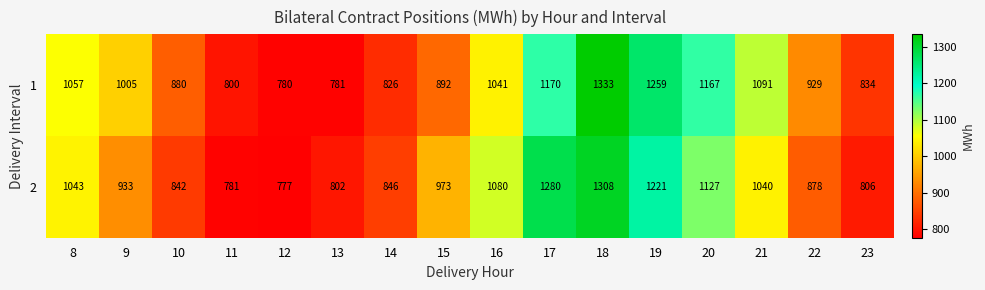

At which category is the sum across all series the highest?

18